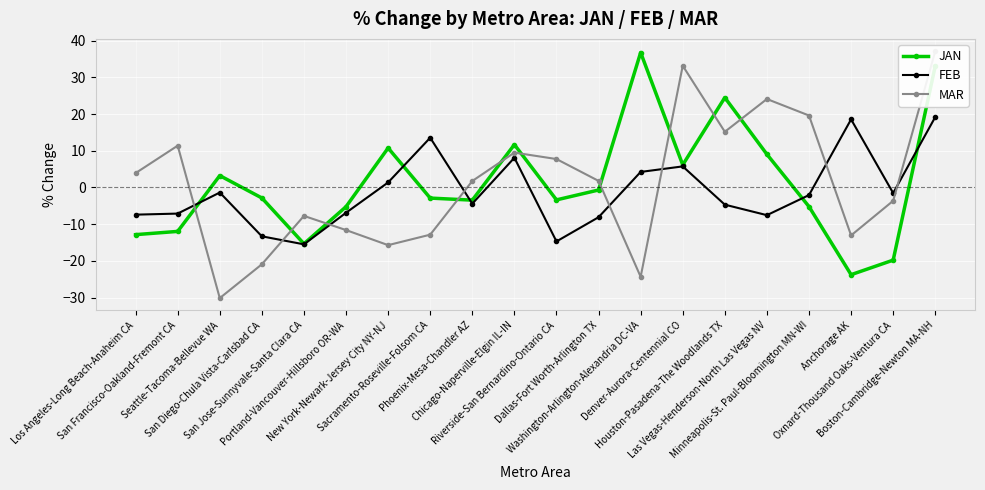

Rank the series by their maximum value, from lowest to highest.

FEB, JAN, MAR